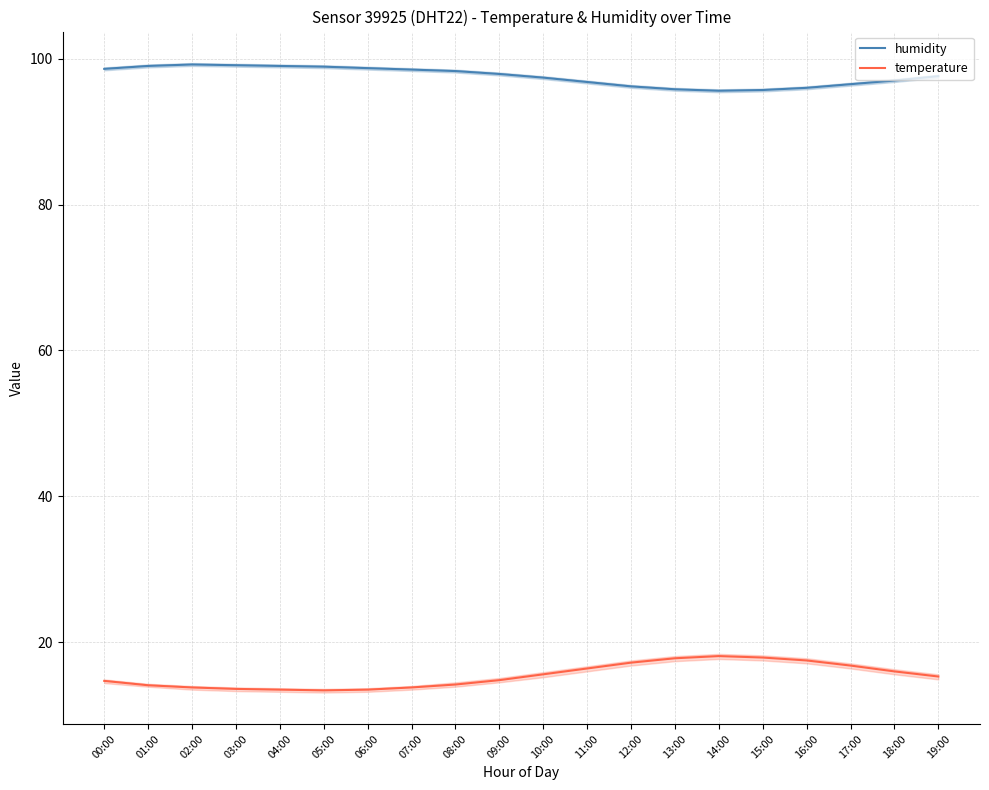

True or false: temperature has more than 2 points higher than both neighbors.

False